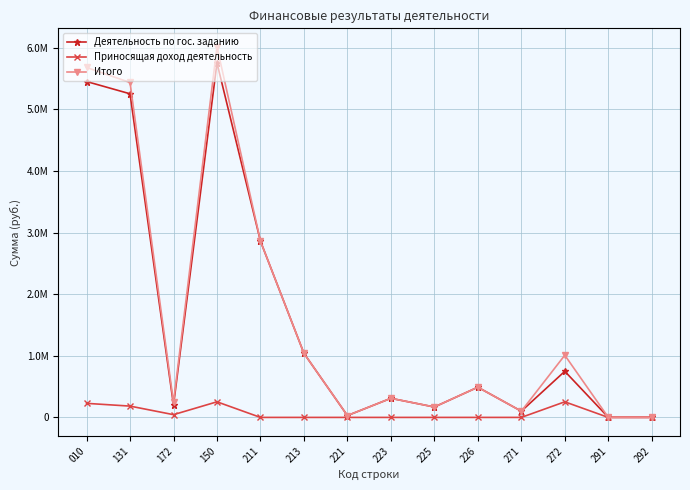

In Деятельность по гос. заданию, how many points are higher than both neighbors (excluding endpoints)?

4